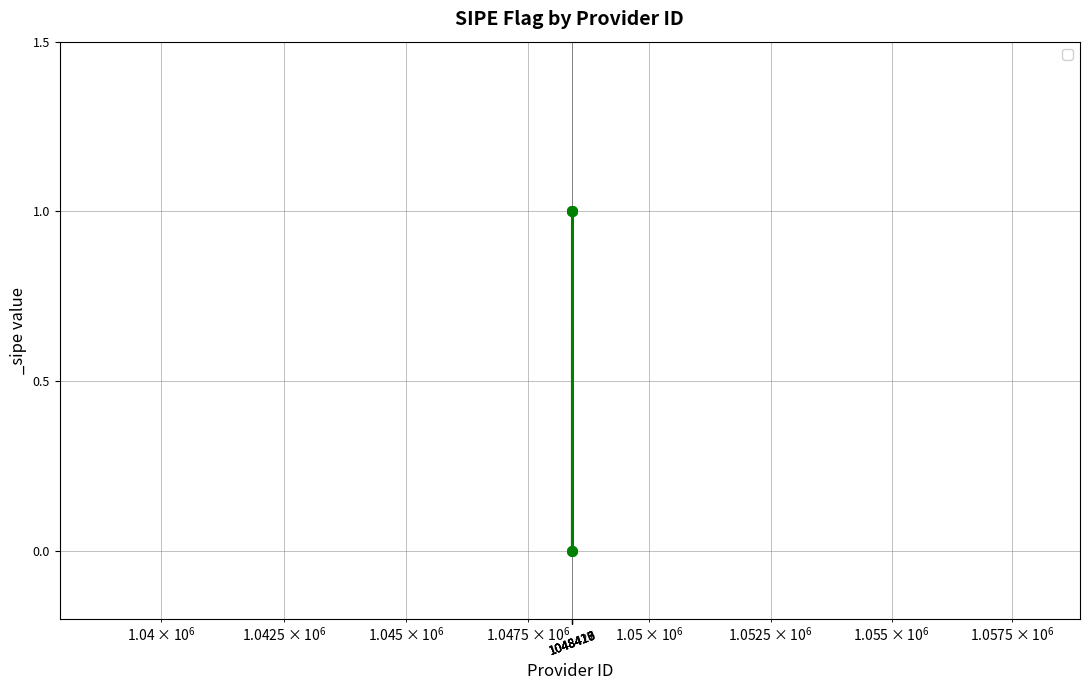

How many data points does each series have?

5